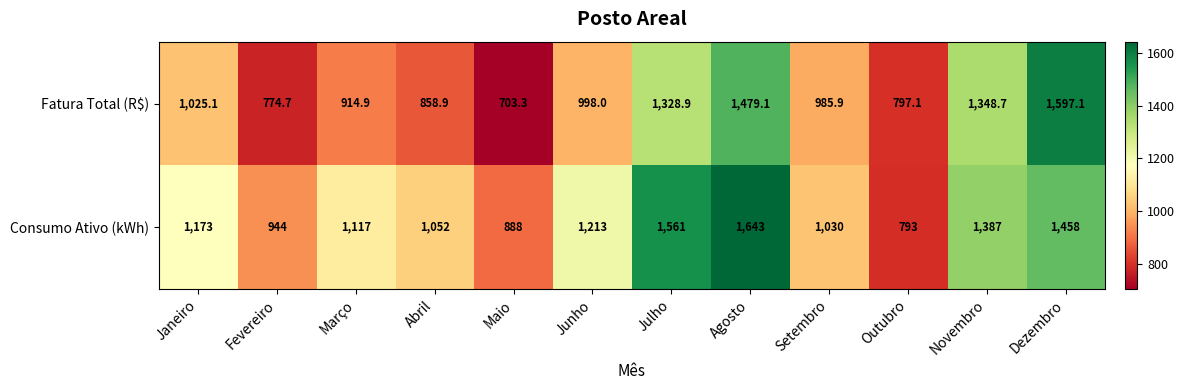

What is the total value across all series at Abril?

1910.9